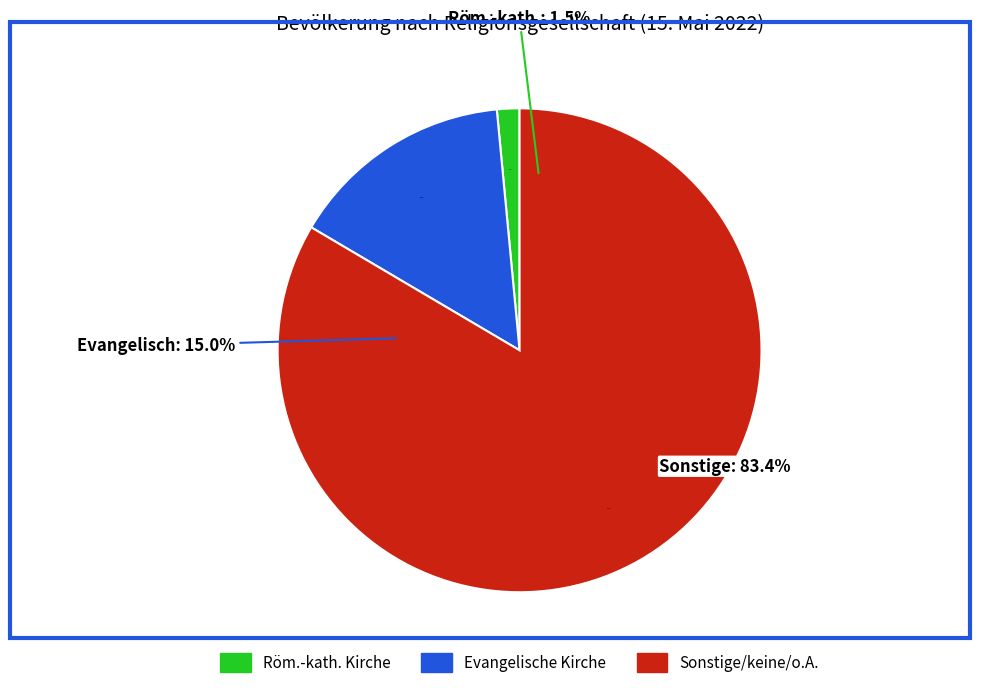

The Römisch-katholische Kirche slice represents 2% of the pie. True or false?

True